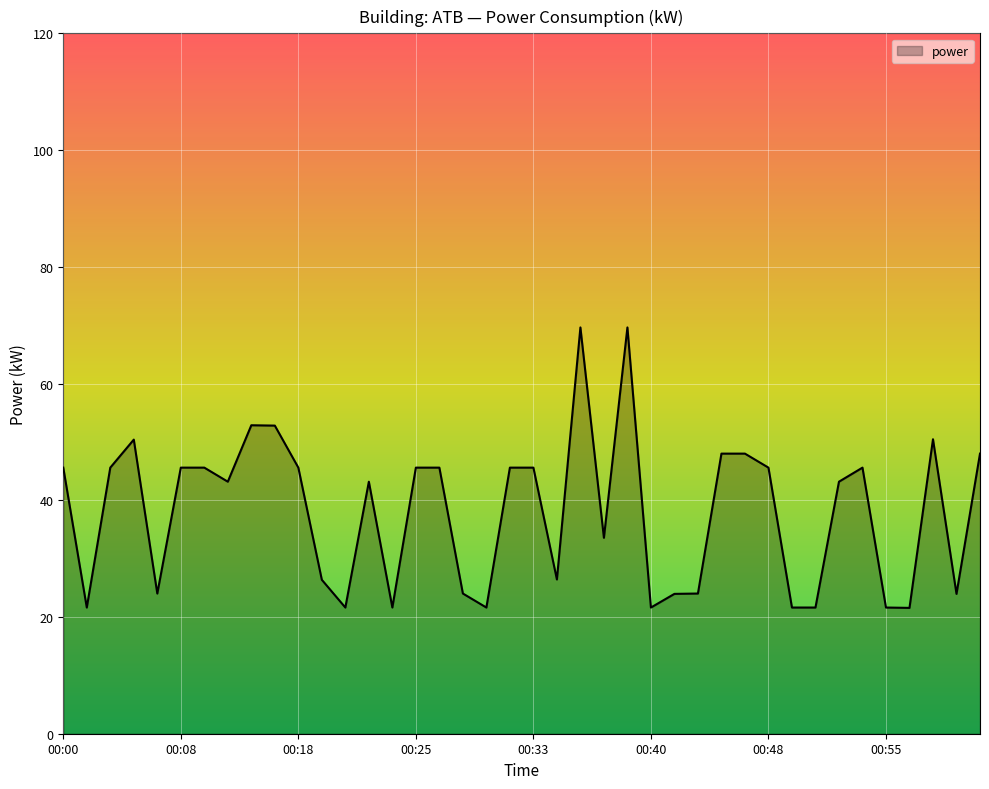

What is the greatest value displayed?

69.6